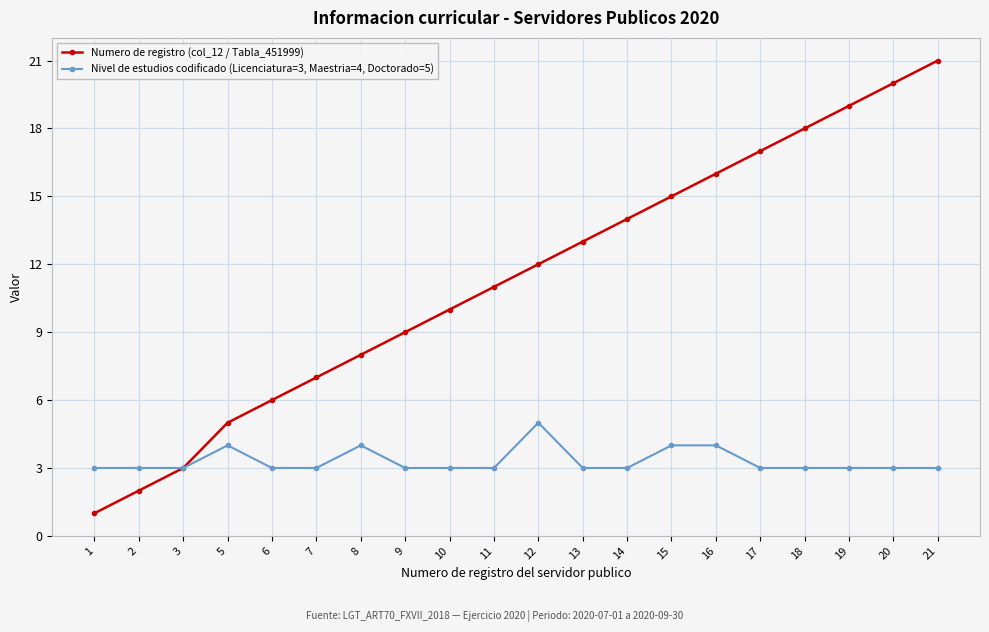

Which series changed the most between 2 and 20?

Numero de registro (col_12 / Tabla_451999)